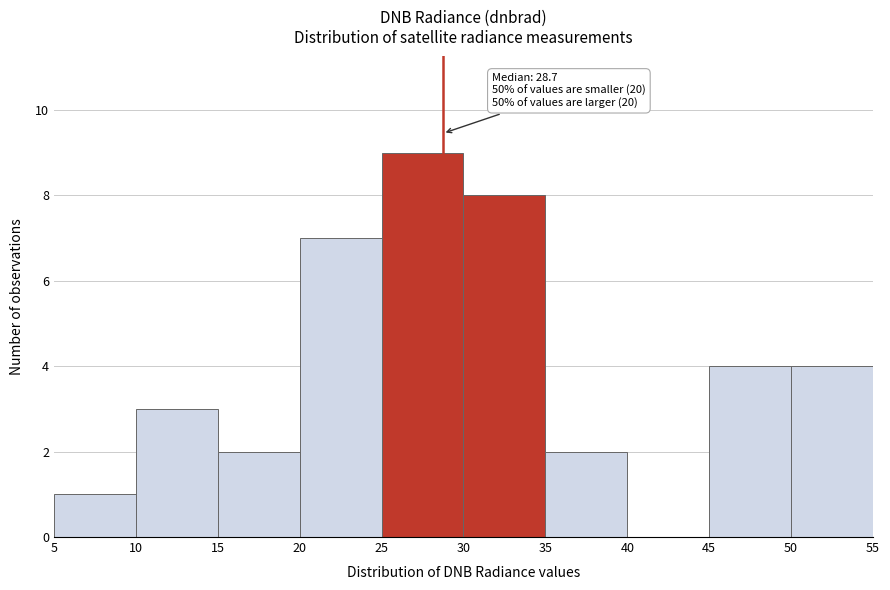

Over which range of the x-axis is the bar tallest?

25 to 30